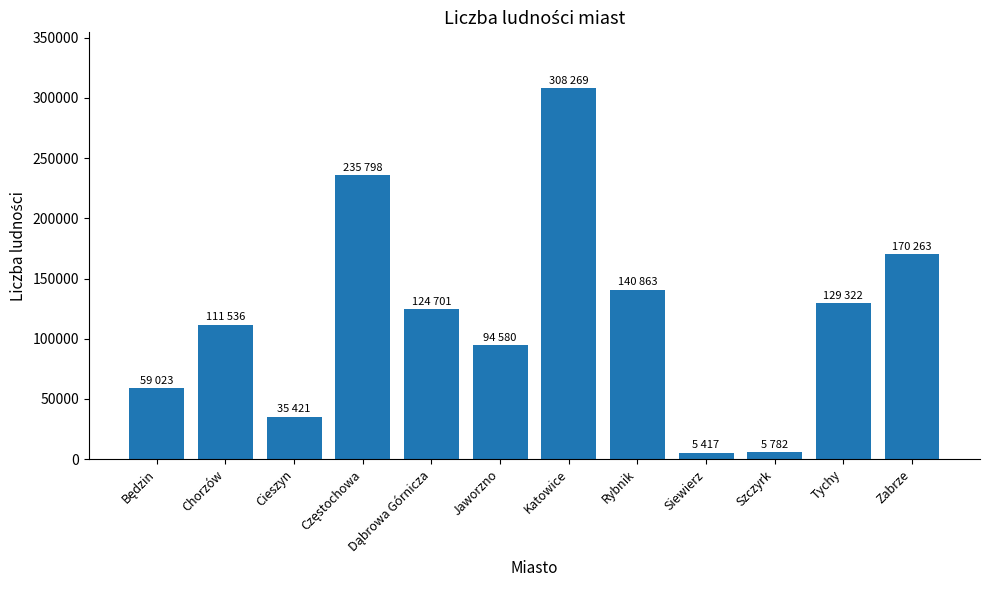

What is the change in value from Jaworzno to Tychy?

+34742